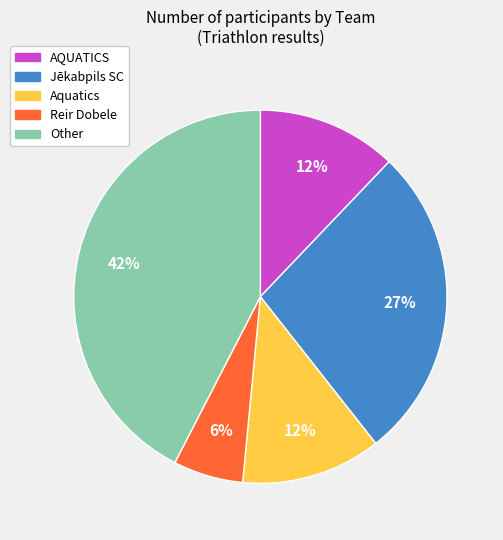

Does Aquatics account for over 50% of the chart?

No